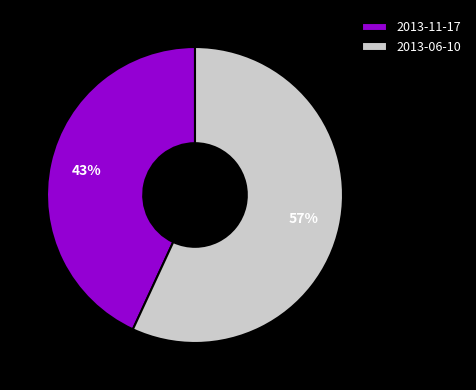

Approximately how many times larger is the value at 2013-11-17 compared to 2013-06-10?

0.8